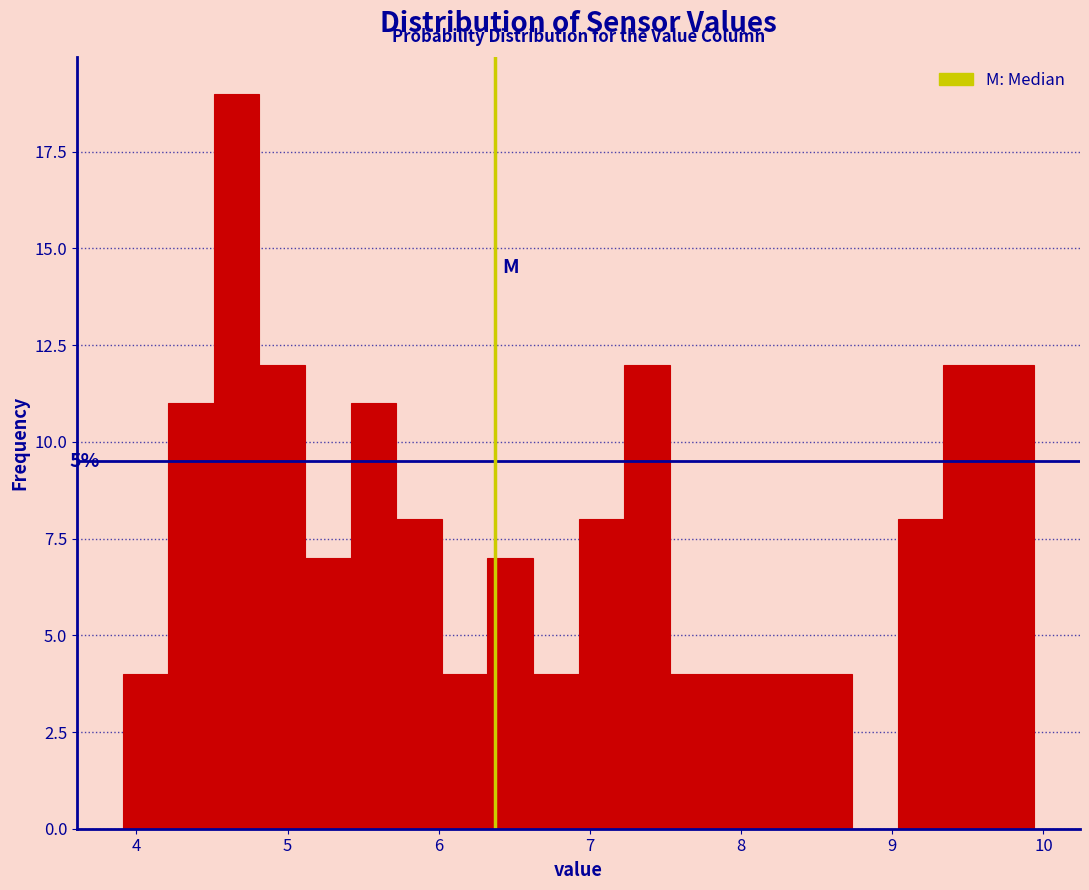

Read against the x-axis, roughly where is the centre of the tallest bar?

4.7